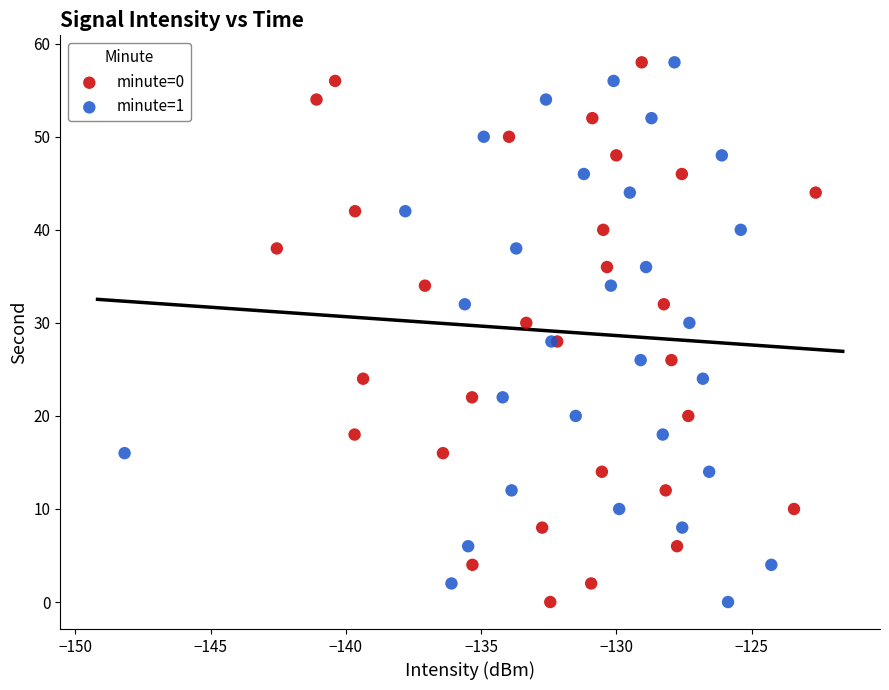

What are all the series names shown in the legend?

minute=0, minute=1